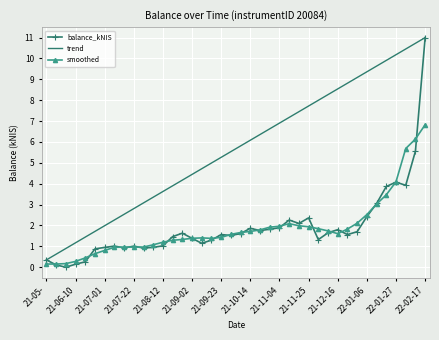

Which series has the largest total across all categories?

trend